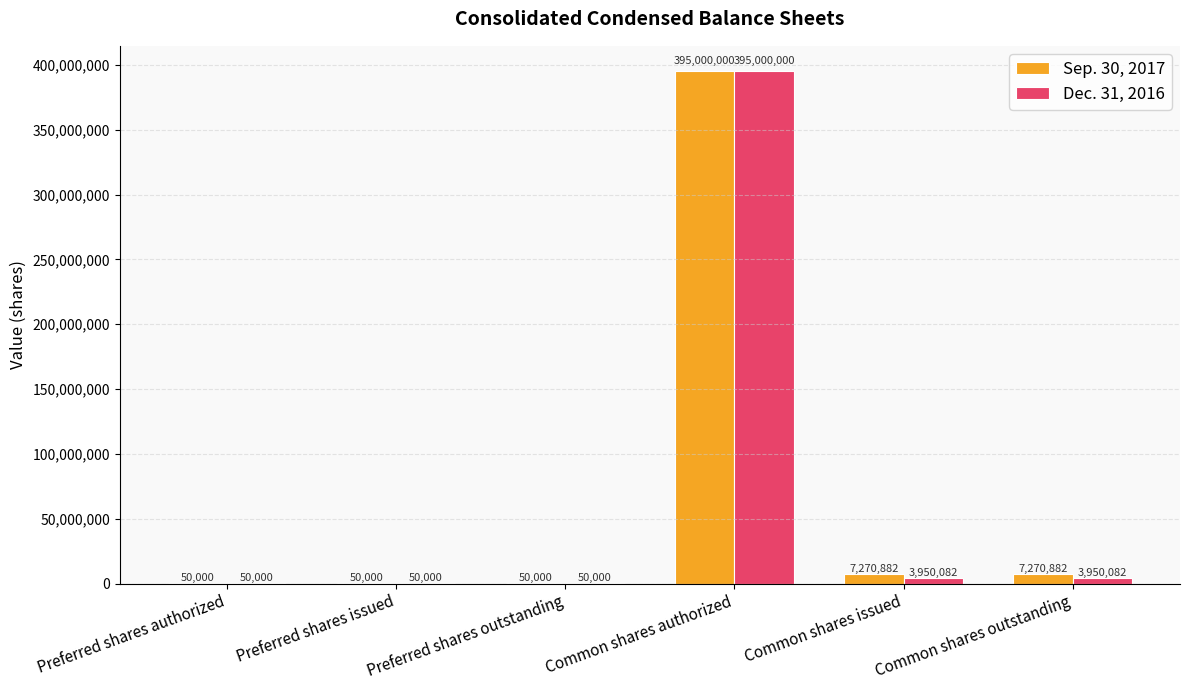

What is the approximate value of Dec. 31, 2016 at Common shares authorized?

395000000